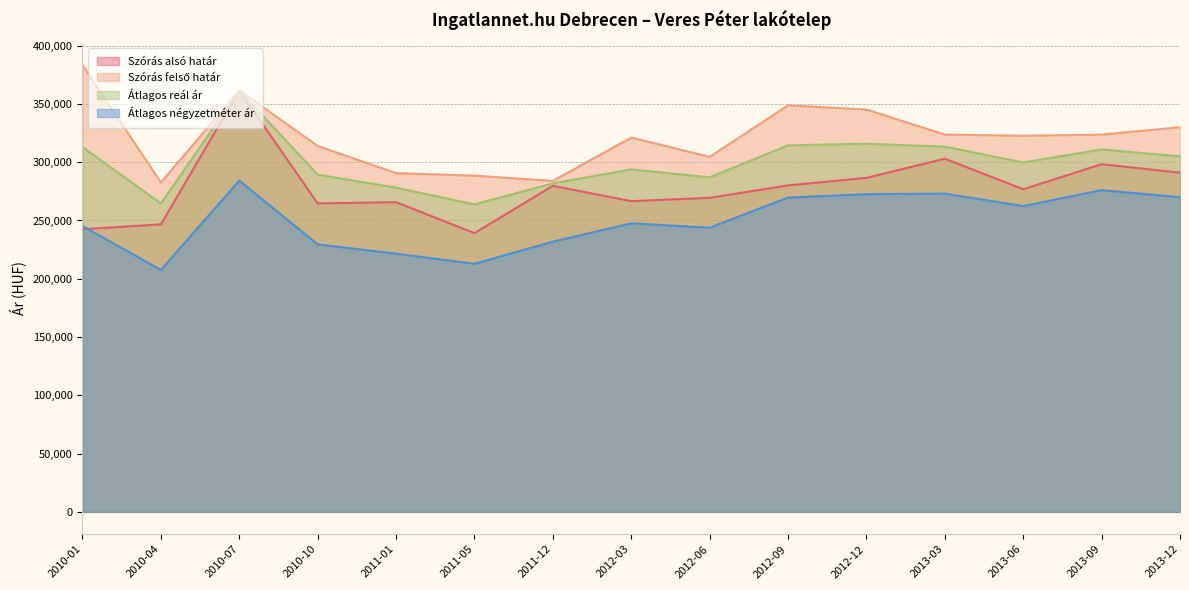

What is the total value across all series at 2013-06?

1161662